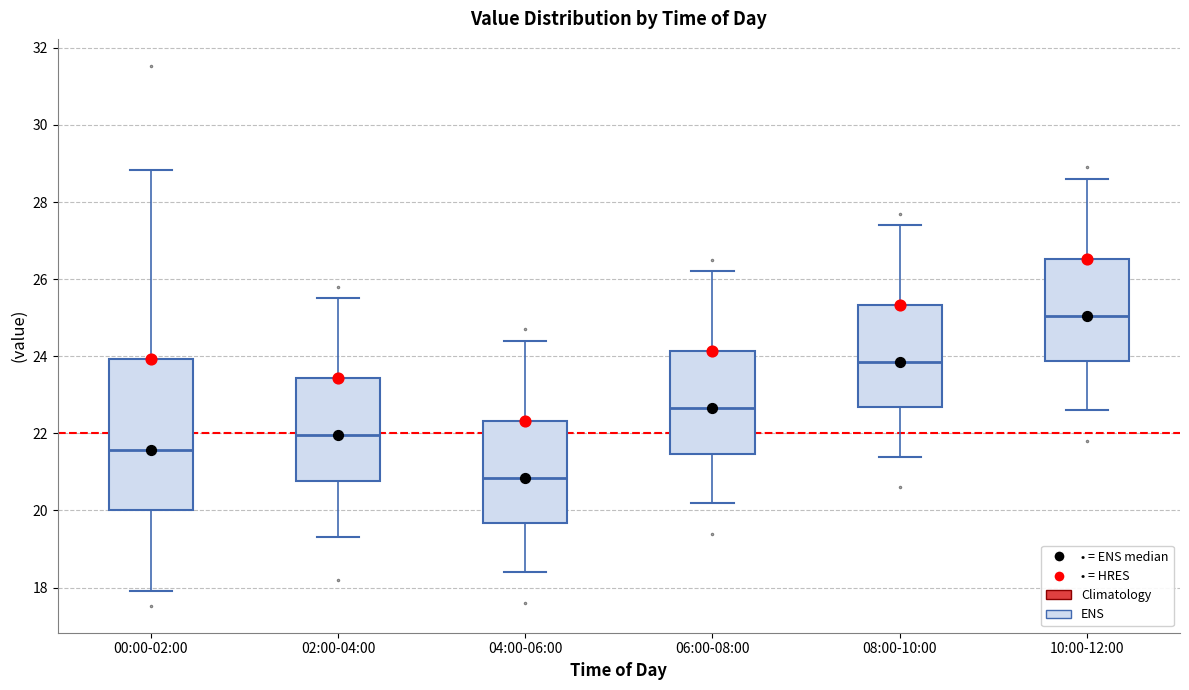

Comparing the boxes themselves (not the whiskers), which one is the tallest?

00:00-02:00